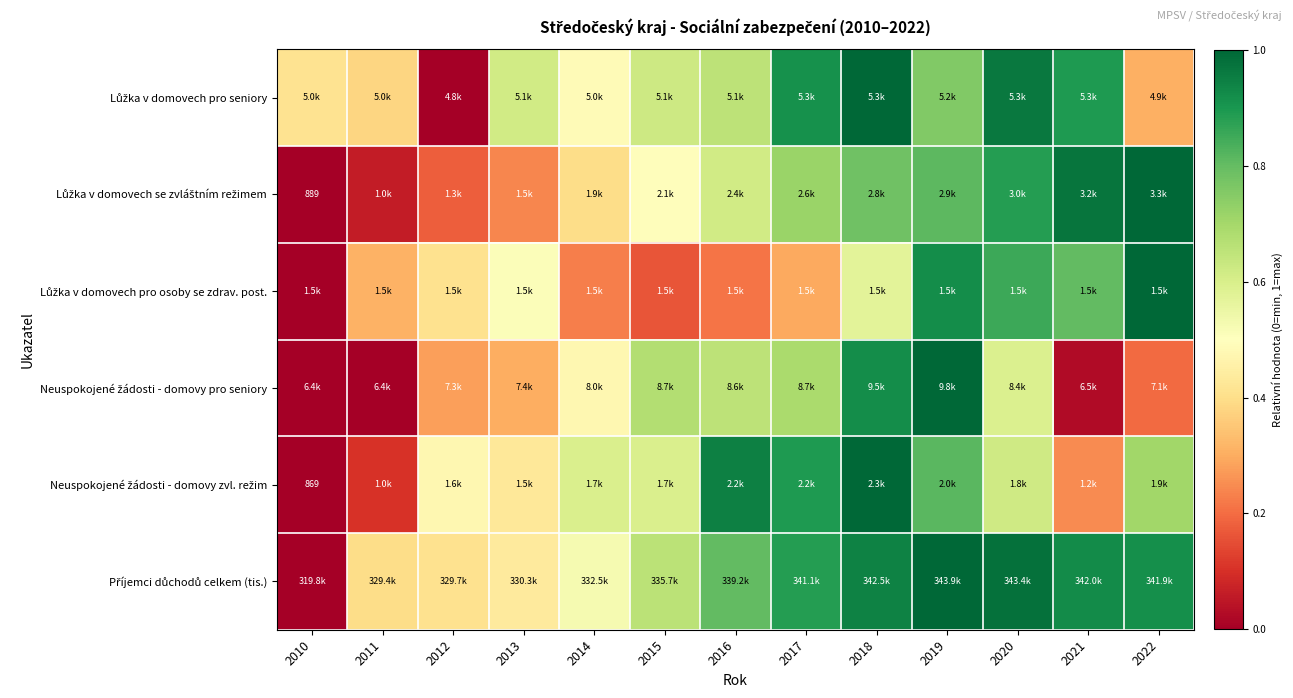

How many series are shown in this chart?

6